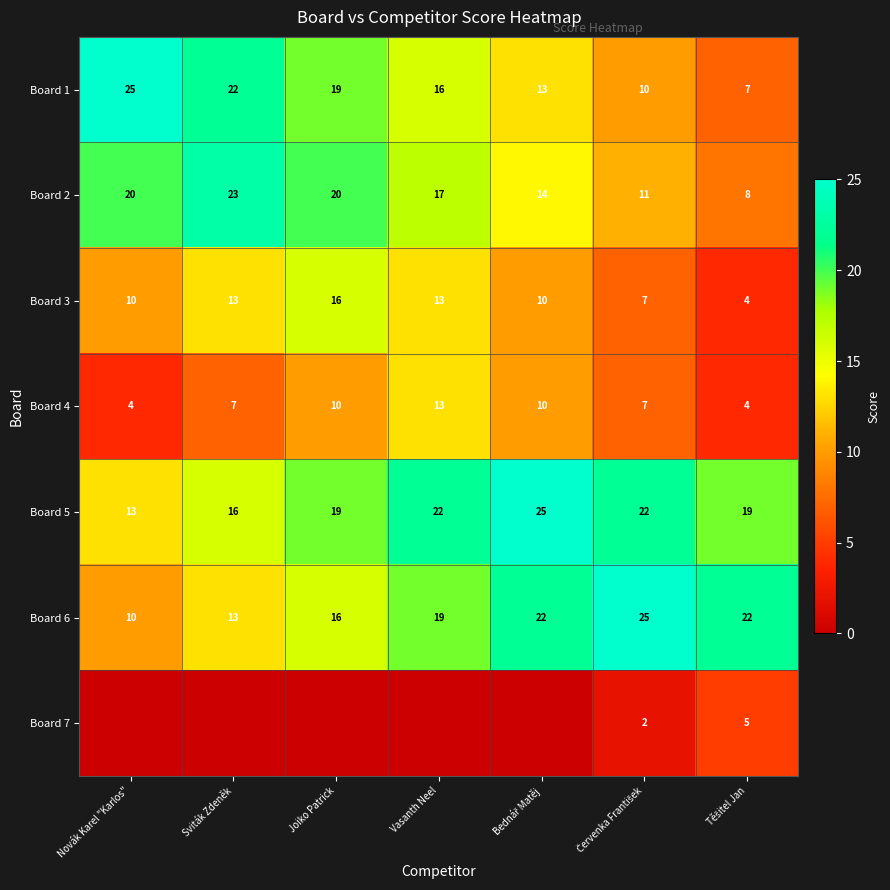

What is the highest value of the Board 5 series?

25